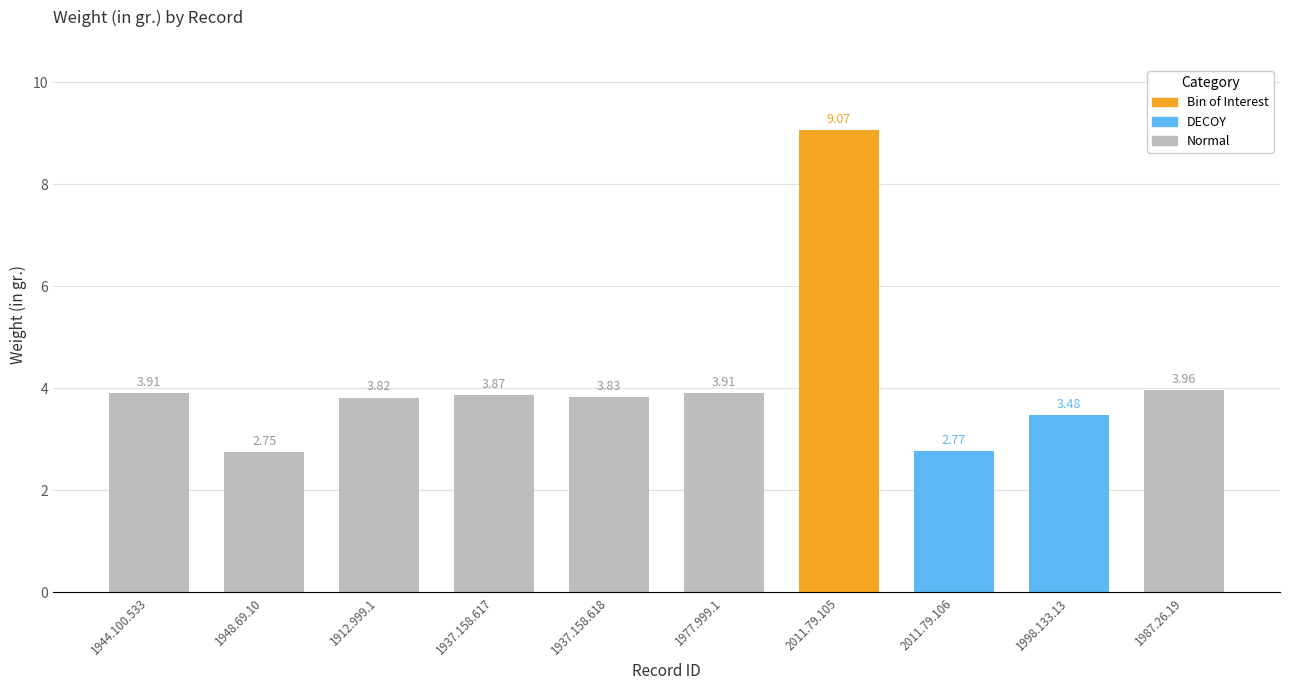

What is the ratio of the value at 1948.69.10 to the value at 2011.79.106?

1.0